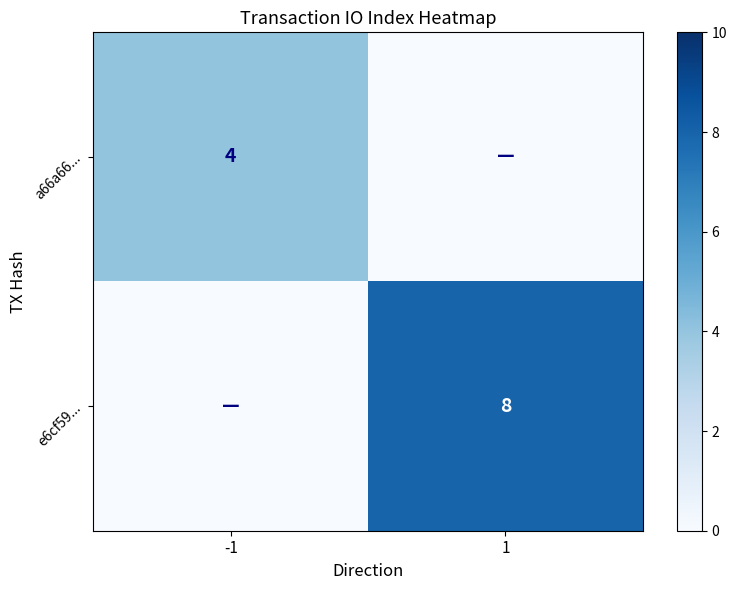

Which series changed the most between -1 and 1?

e6cf59...